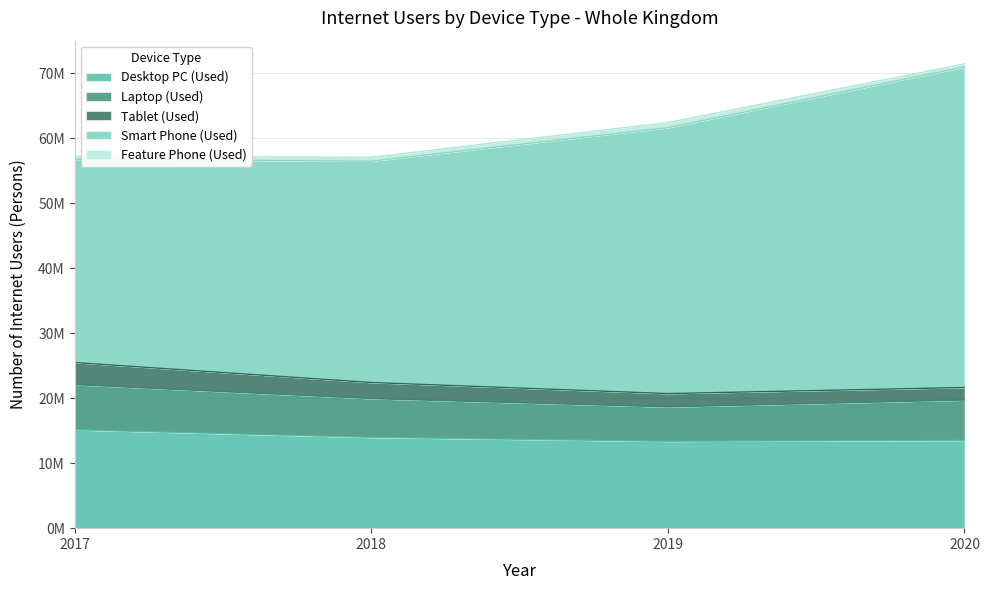

Rank the series by their maximum value, from highest to lowest.

Smart Phone (Used), Desktop PC (Used), Laptop (Used), Tablet (Used), Feature Phone (Used)